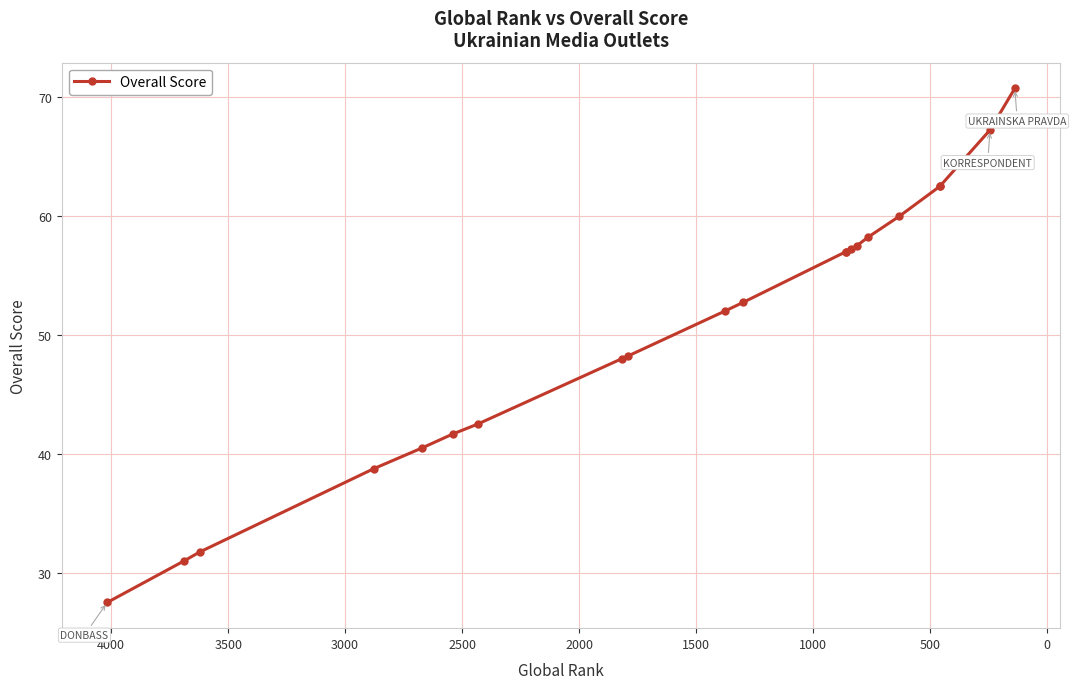

Is this an area chart (filled region under the line)?

No